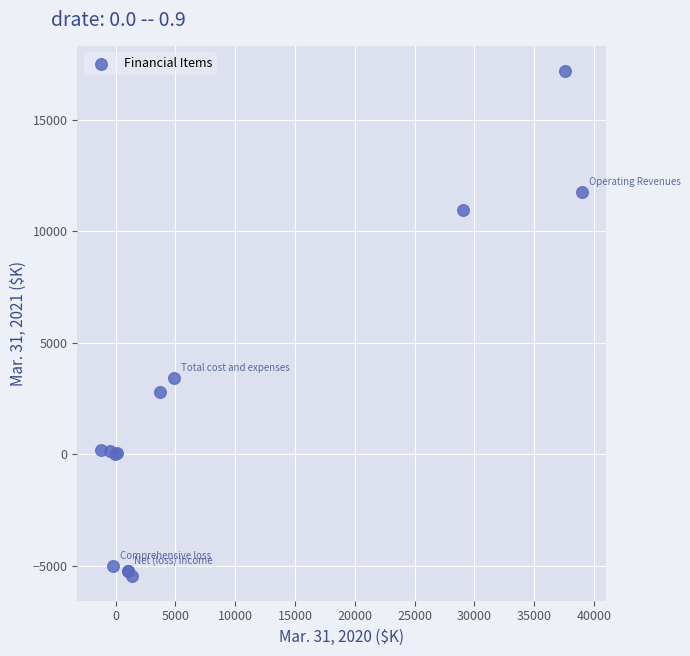

What Y value in the scatter plot is closest to 5874?

3434